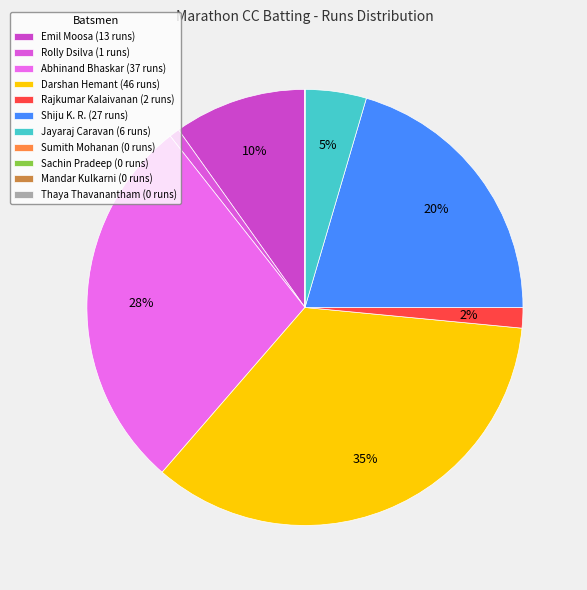

How many segments does this pie chart have?

11